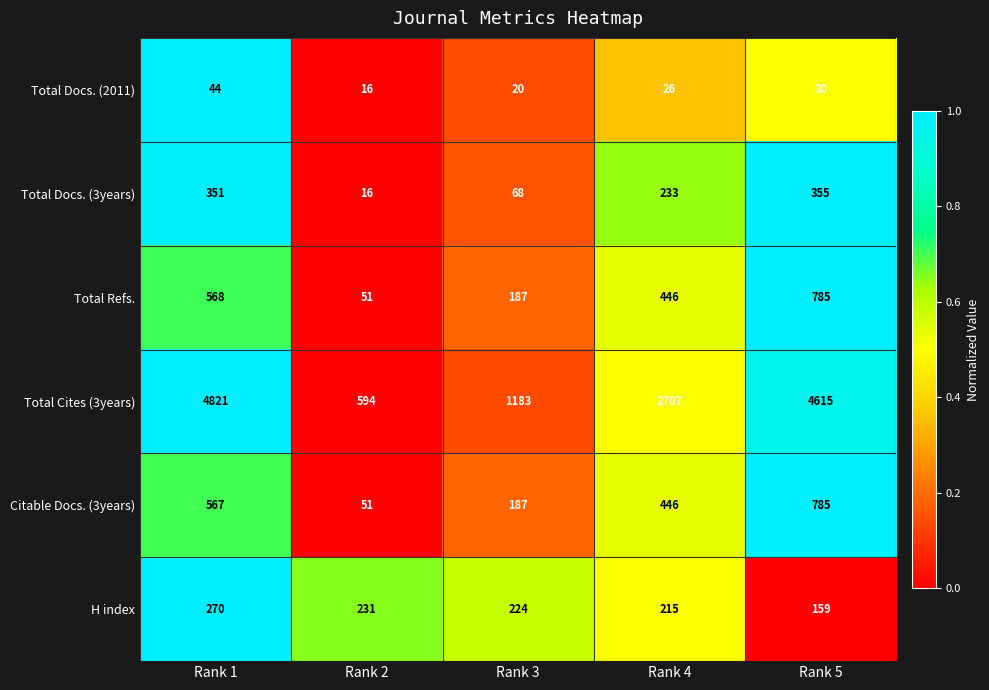

List the labels in order of H index value, smallest first.

Rank 5, Rank 4, Rank 3, Rank 2, Rank 1